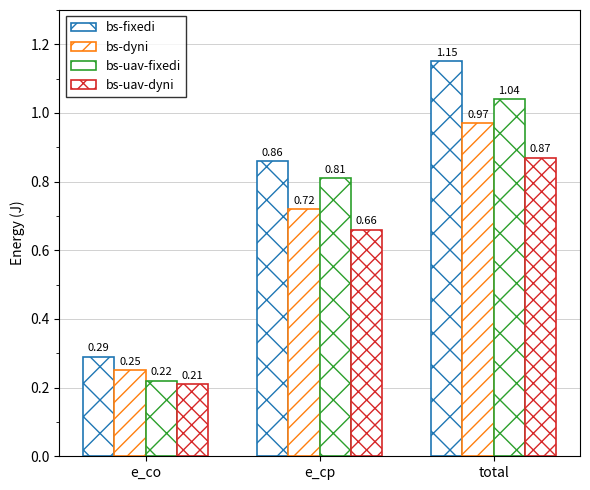

Are the bars grouped side by side (vs. stacked)?

Yes